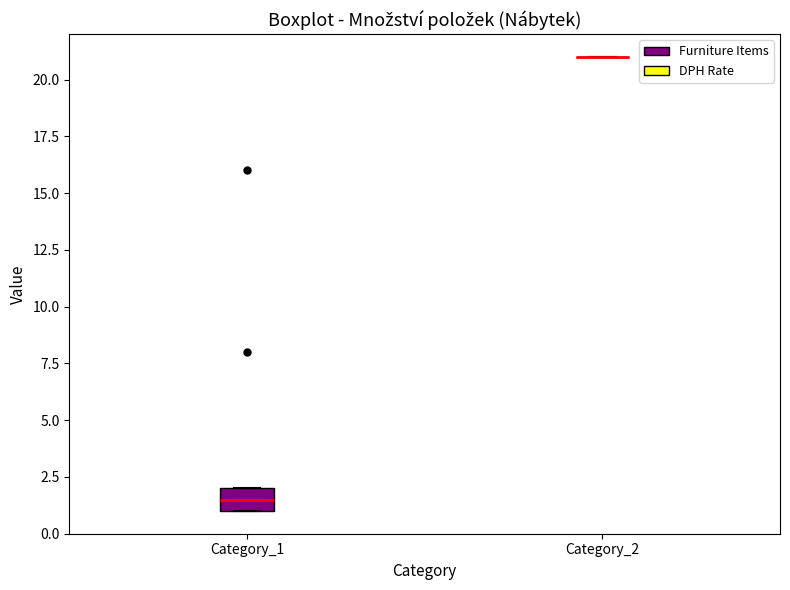

Which box is the tallest, from its lower edge to its upper edge?

Category_1